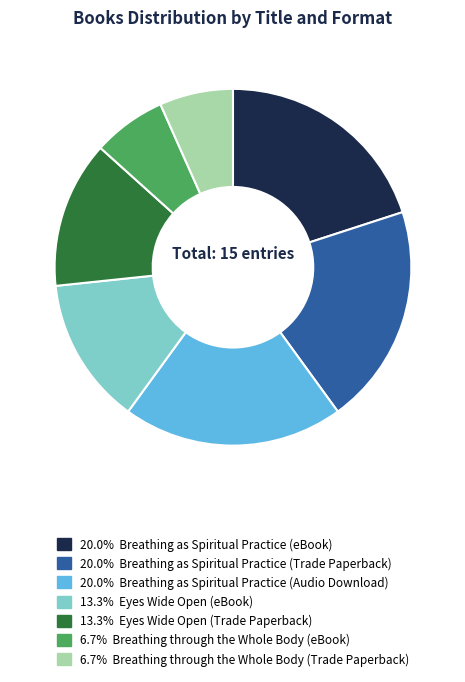

Is there any slice that represents more than half of the pie?

No